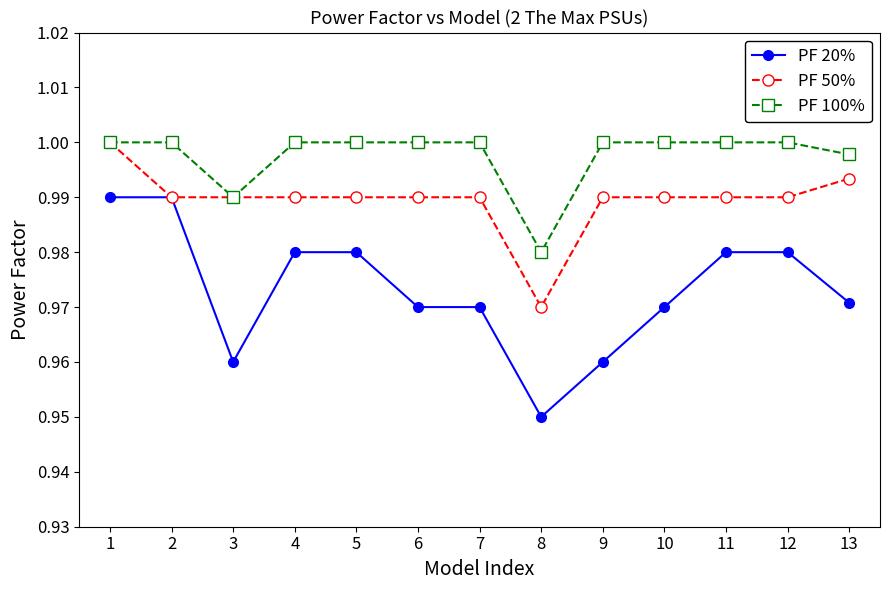

Is the value of PF 100% at 12 greater than the value of PF 50% at 3?

Yes